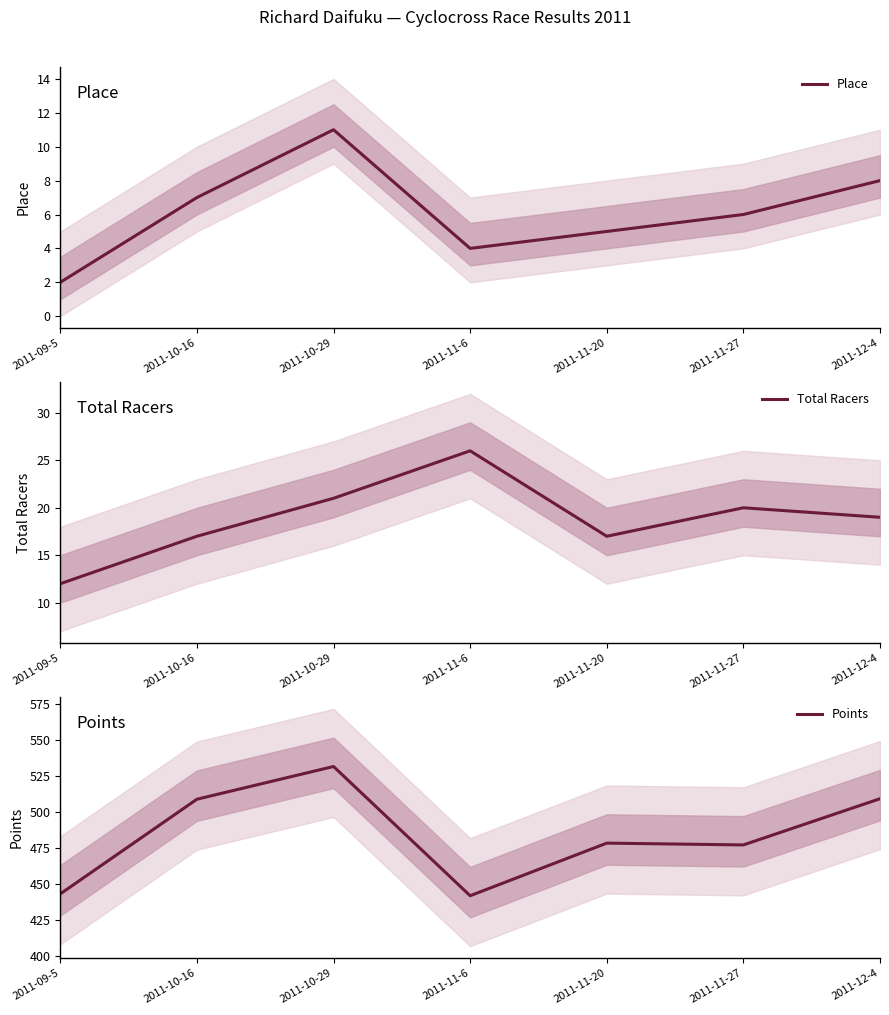

Reading right to left, what are all the values shown in this chart?

Place: 2011-12-4=8.0	2011-11-27=6.0	2011-11-20=5.0	2011-11-6=4.0	2011-10-29=11.0	2011-10-16=7.0	2011-09-5=2.0
Total Racers: 2011-12-4=19.0	2011-11-27=20.0	2011-11-20=17.0	2011-11-6=26.0	2011-10-29=21.0	2011-10-16=17.0	2011-09-5=12.0
Points: 2011-12-4=509.3	2011-11-27=477.3	2011-11-20=478.5	2011-11-6=442.1	2011-10-29=531.7	2011-10-16=509.0	2011-09-5=443.3